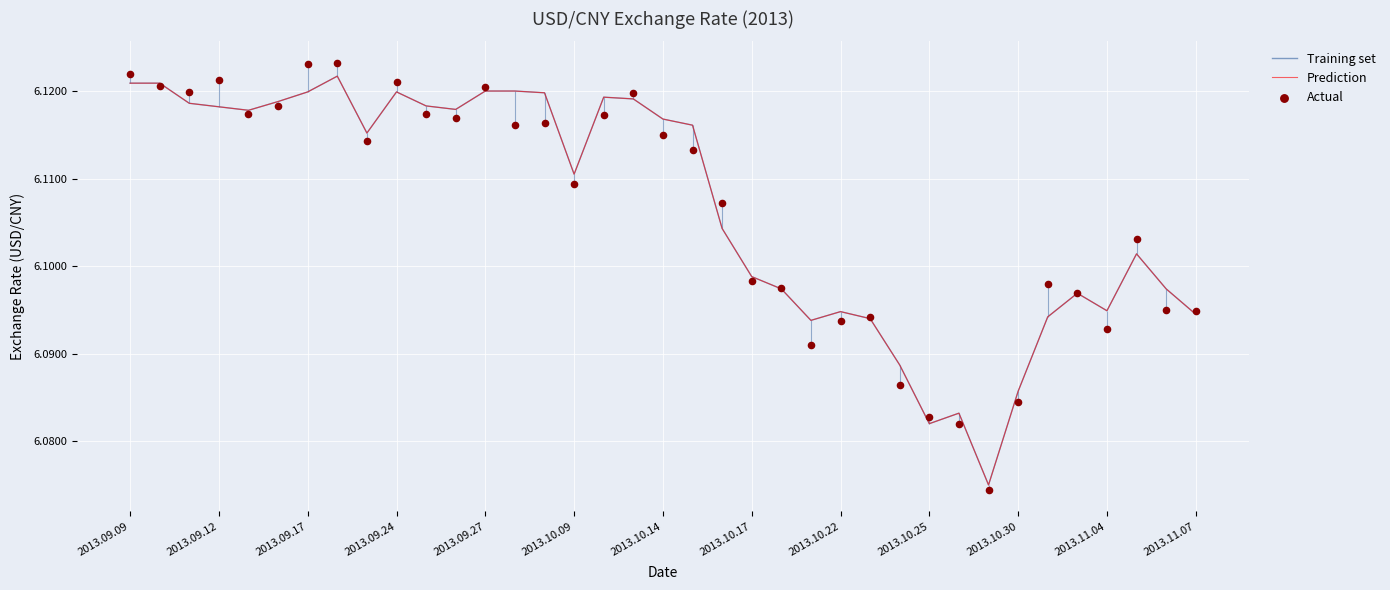

Which series has the largest Y range (max minus min)?

Actual